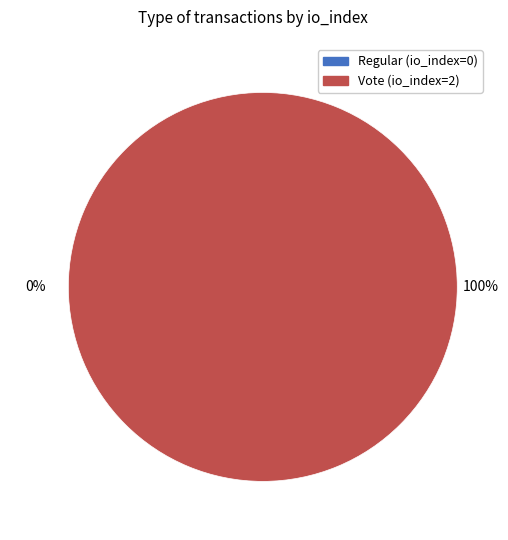

How many segments does this pie chart have?

2